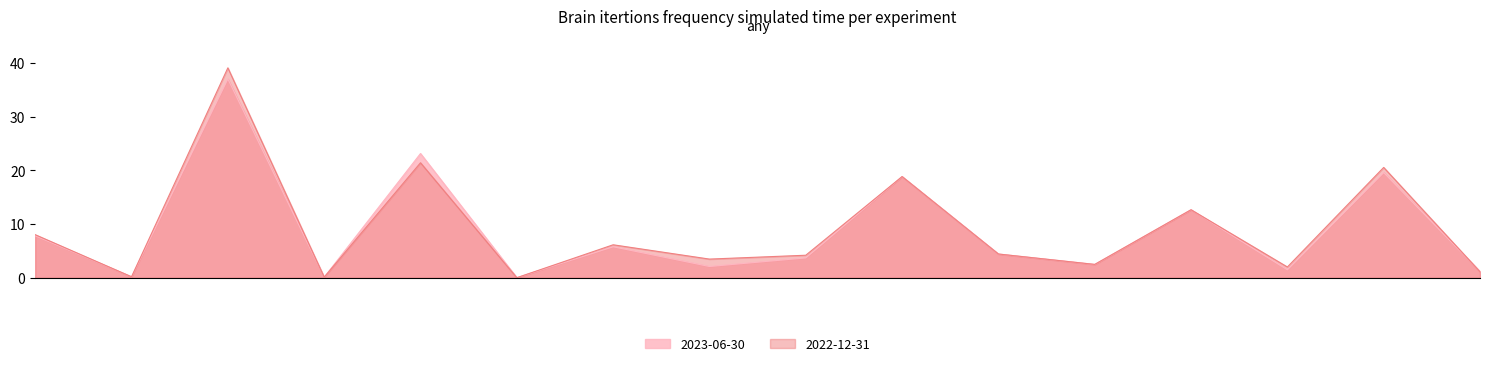

What is the difference between the maximum and minimum values in the 2023-06-30 series?

37.0